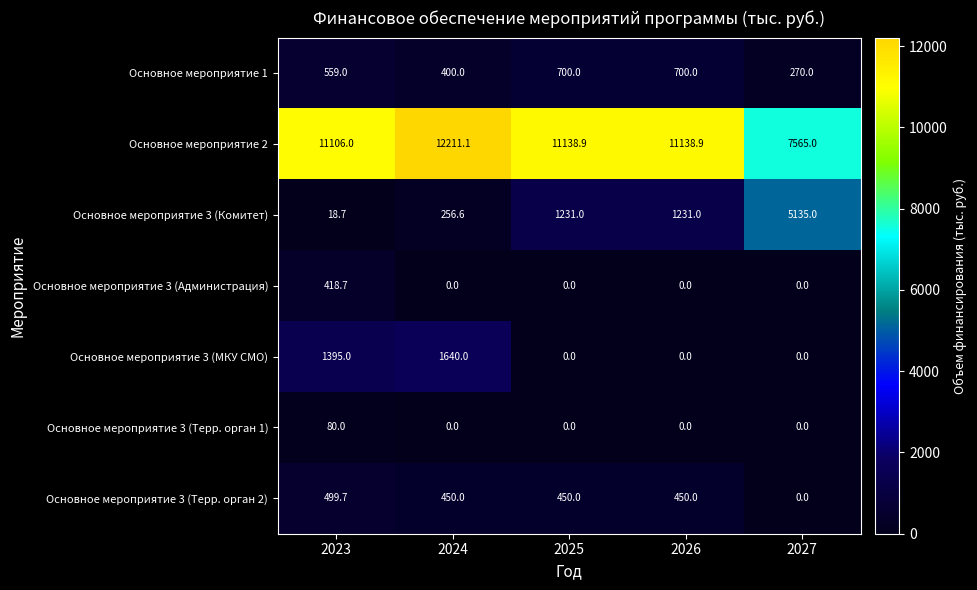

What is the sum of all Основное мероприятие 3 (Терр. орган 1) values?

80.0